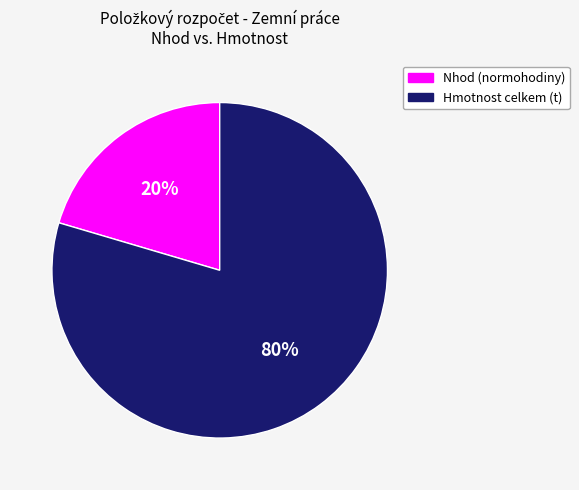

How many segments does this pie chart have?

2